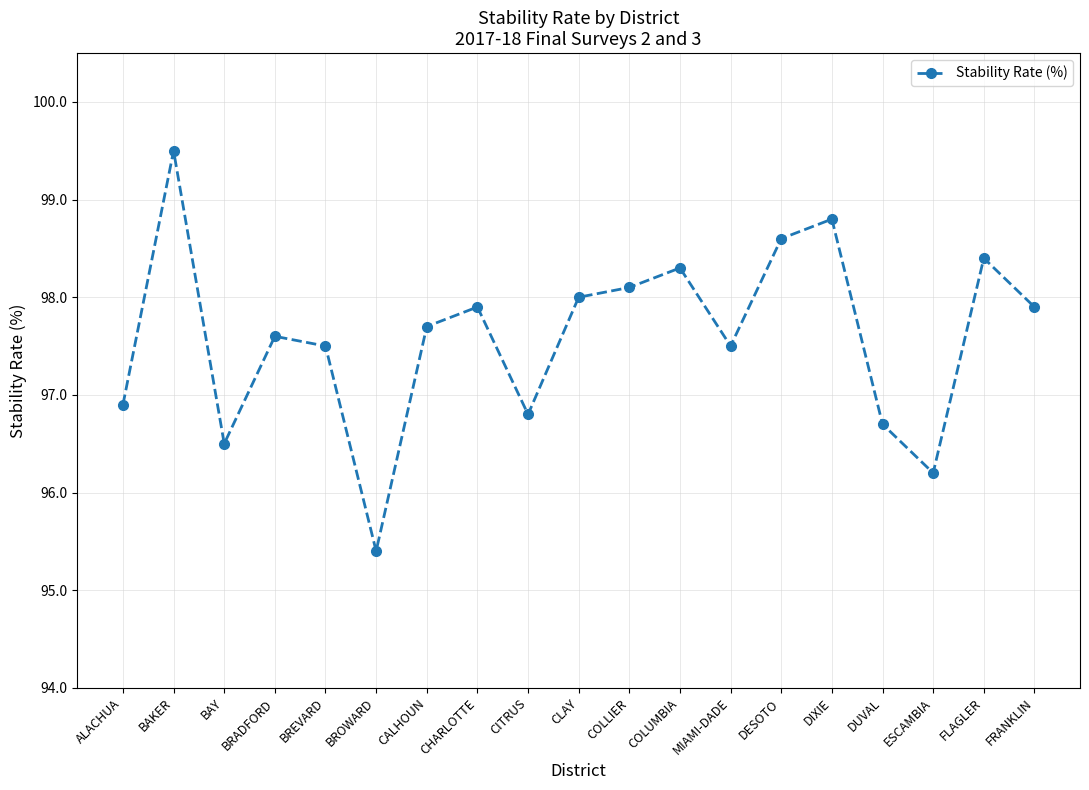

Reading right to left, what are all the values shown in this chart?

FRANKLIN=97.9	FLAGLER=98.4	ESCAMBIA=96.2	DUVAL=96.7	DIXIE=98.8	DESOTO=98.6	MIAMI-DADE=97.5	COLUMBIA=98.3	COLLIER=98.1	CLAY=98.0	CITRUS=96.8	CHARLOTTE=97.9	CALHOUN=97.7	BROWARD=95.4	BREVARD=97.5	BRADFORD=97.6	BAY=96.5	BAKER=99.5	ALACHUA=96.9